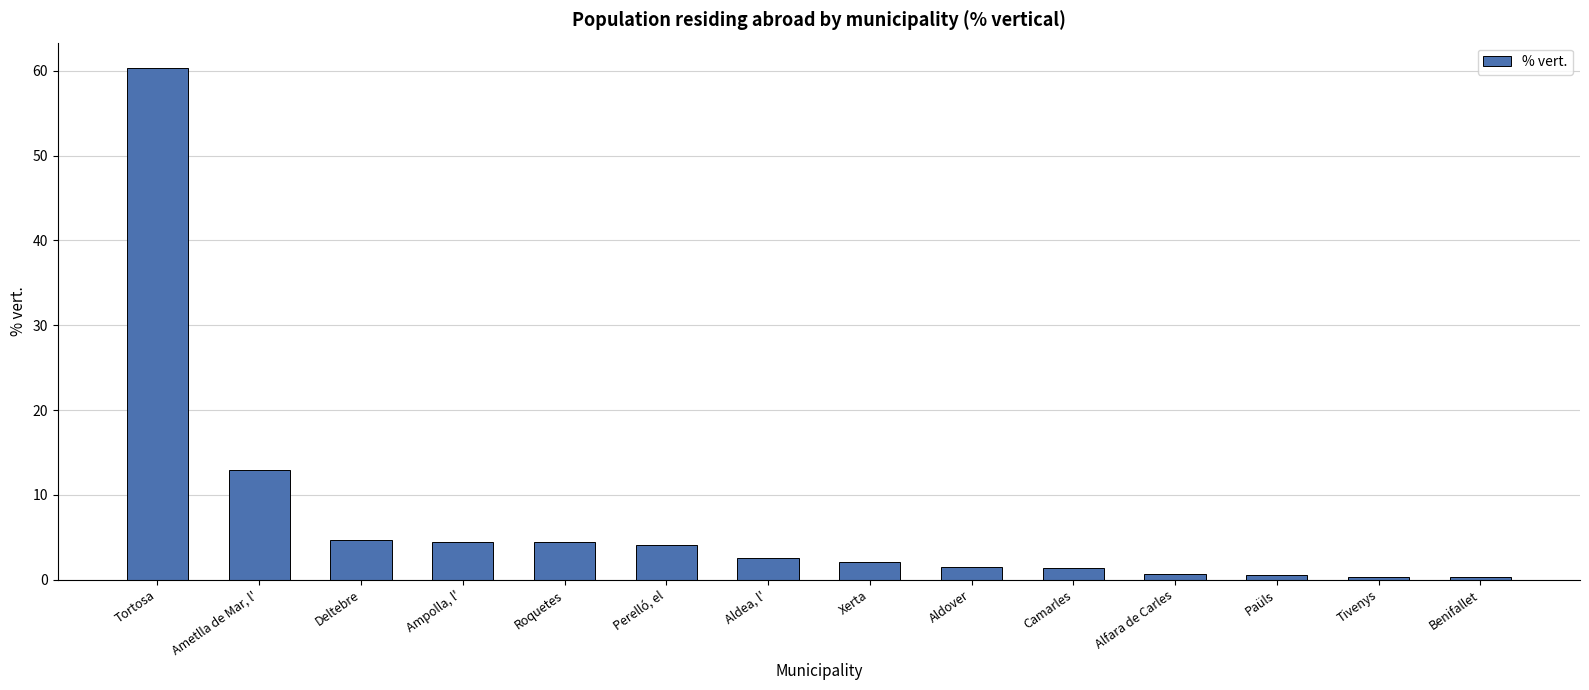

How many bars are there in total?

14